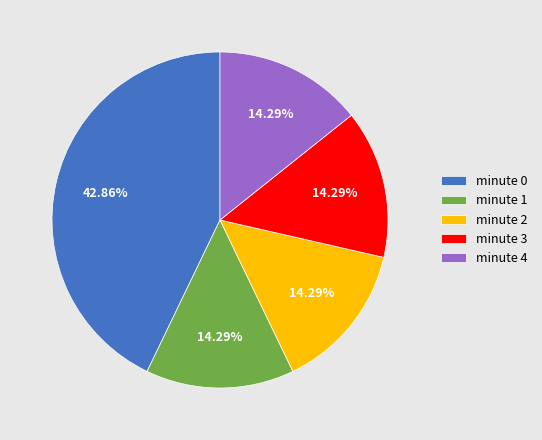

How many slices are in this pie chart?

5